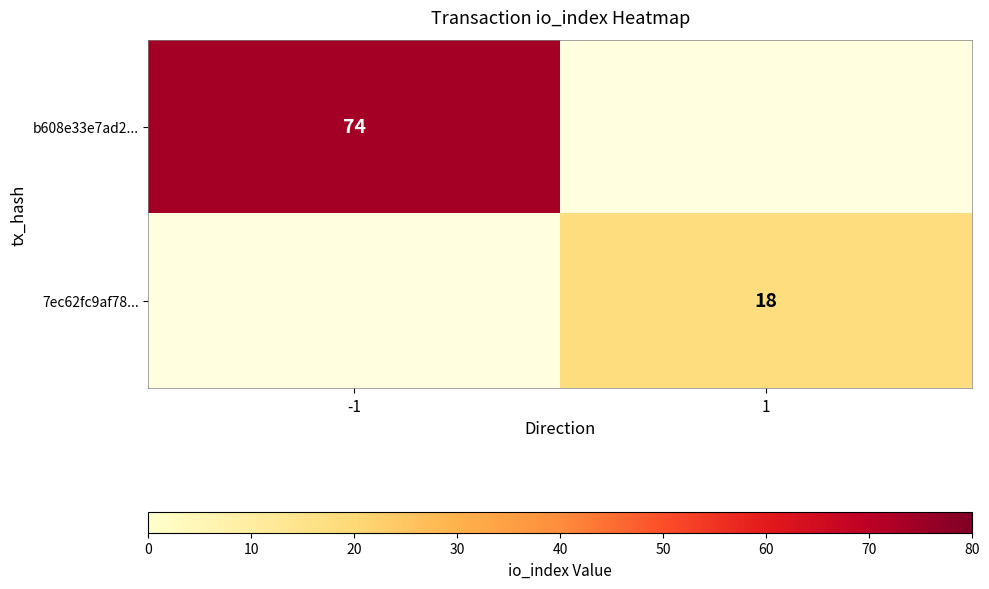

Is the value of 7ec62fc9af78... at 1 greater than the value of b608e33e7ad2... at -1?

No